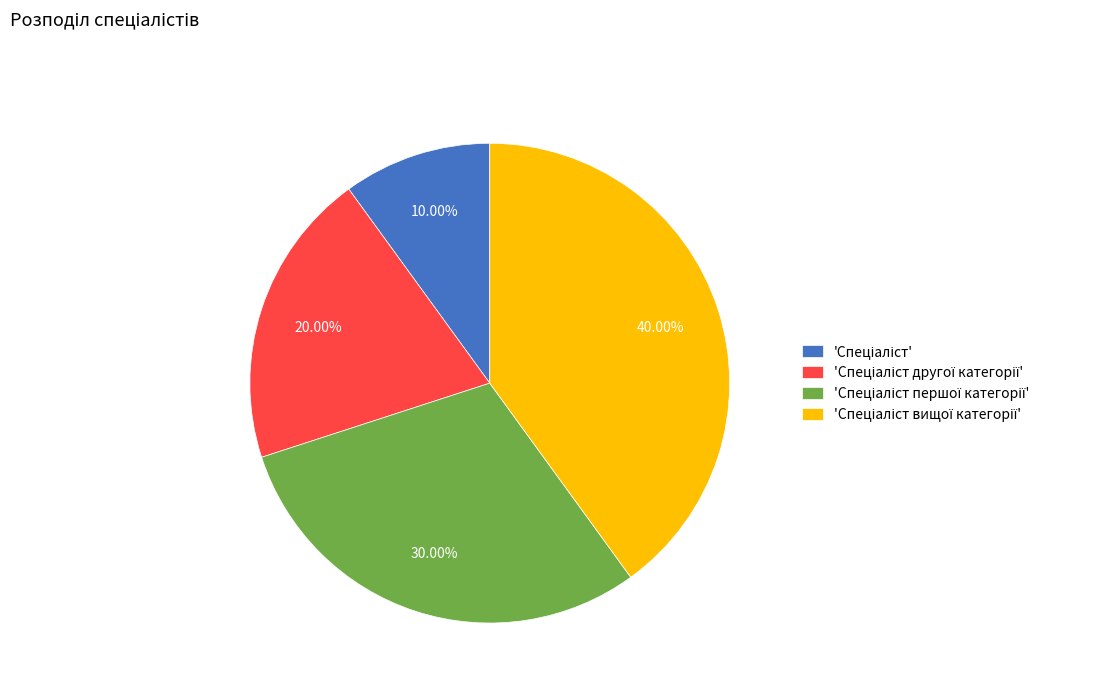

Is there a majority slice in this chart?

No